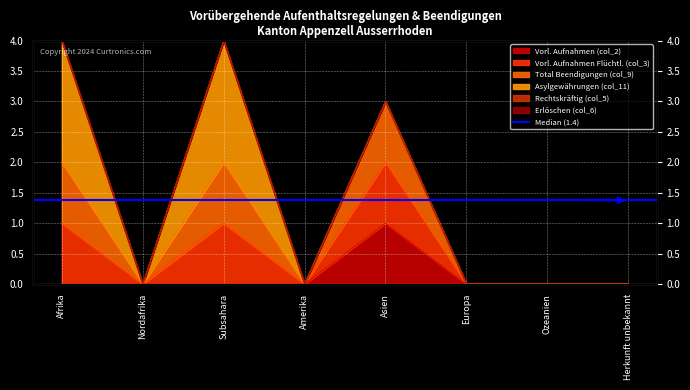

At how many categories does at least one series exceed 0?

3